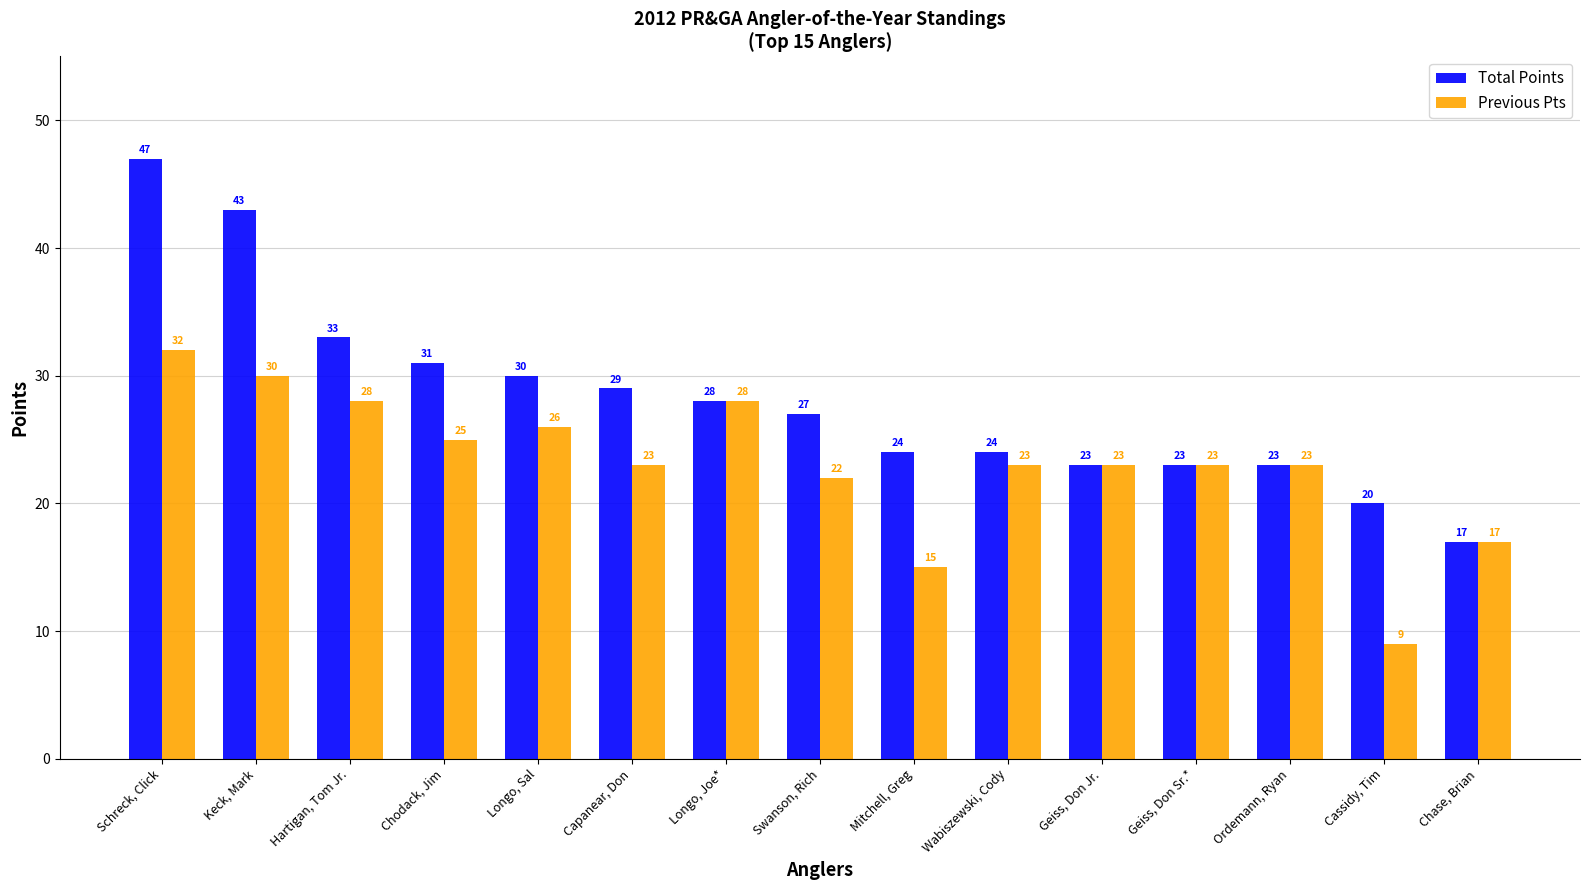

How many bars are there in total?

30